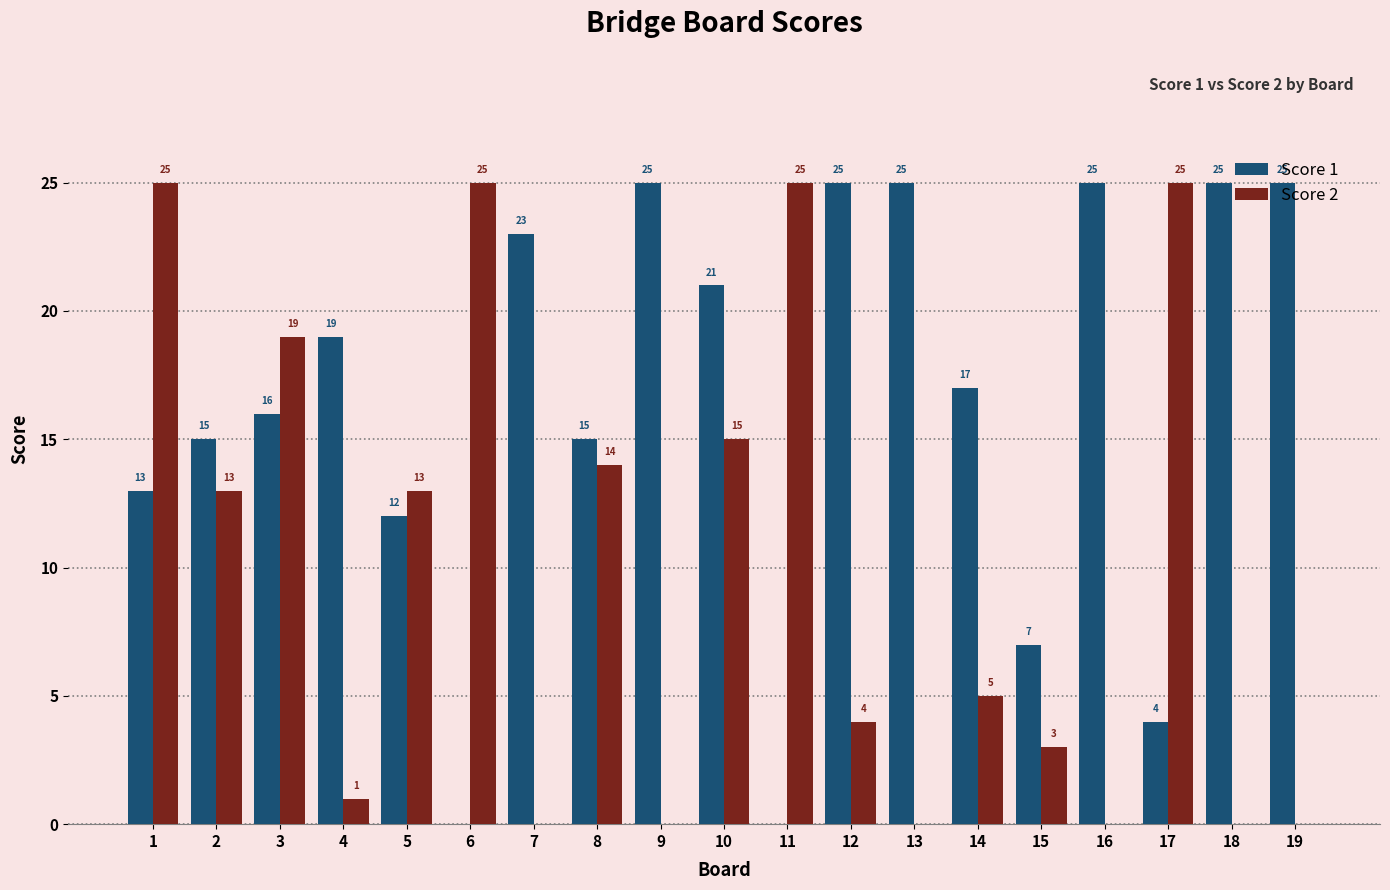

Are the bars horizontal?

No